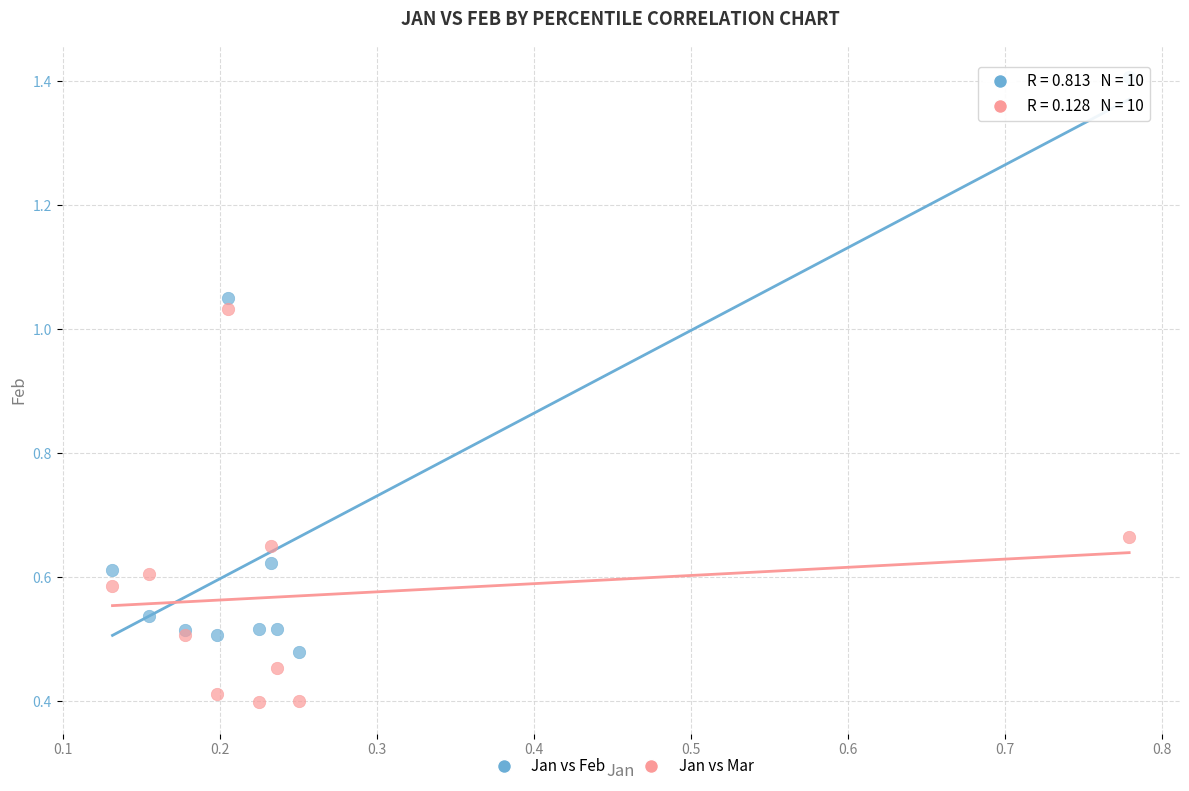

Which series reaches the maximum Y coordinate?

Jan vs Feb